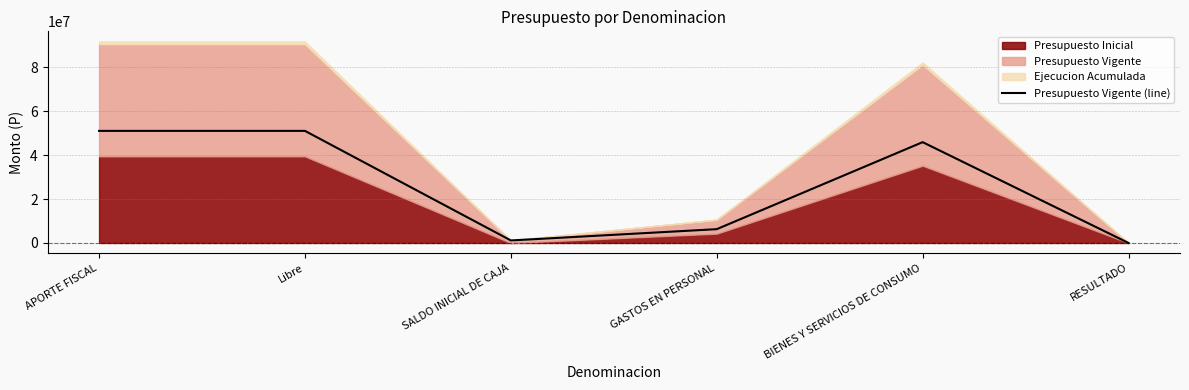

Reading right to left, list all the values displayed in this chart.

RESULTADO=0	BIENES Y SERVICIOS DE CONSUMO=45951756	GASTOS EN PERSONAL=6296541	SALDO INICIAL DE CAJA=1157392	Libre=51090905	APORTE FISCAL=51090905